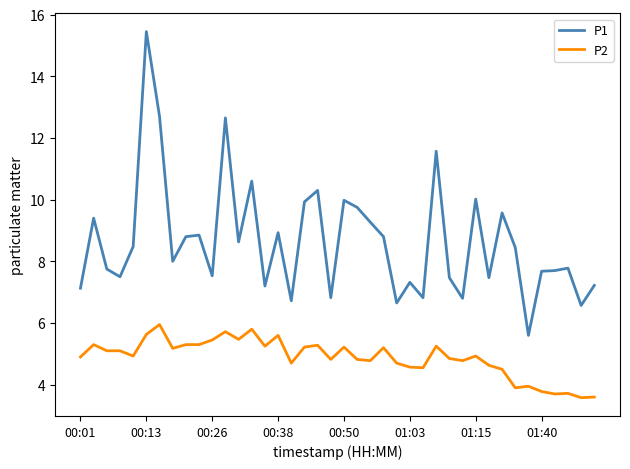

True or false: P2 and P1 intersect in this chart.

False